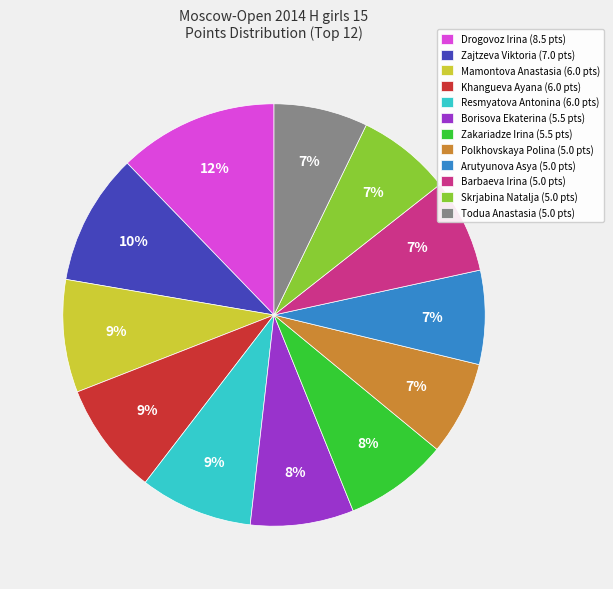

To the nearest percent, what portion does Todua Anastasia represent?

7%